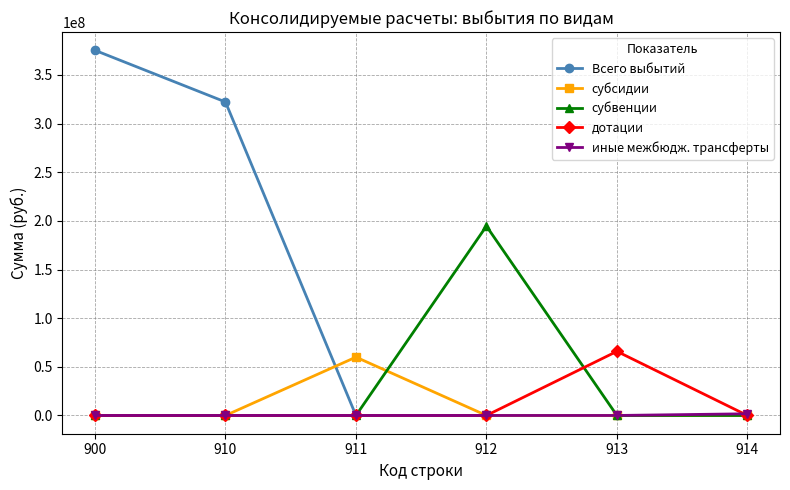

What is the greatest value displayed?

375336330.5